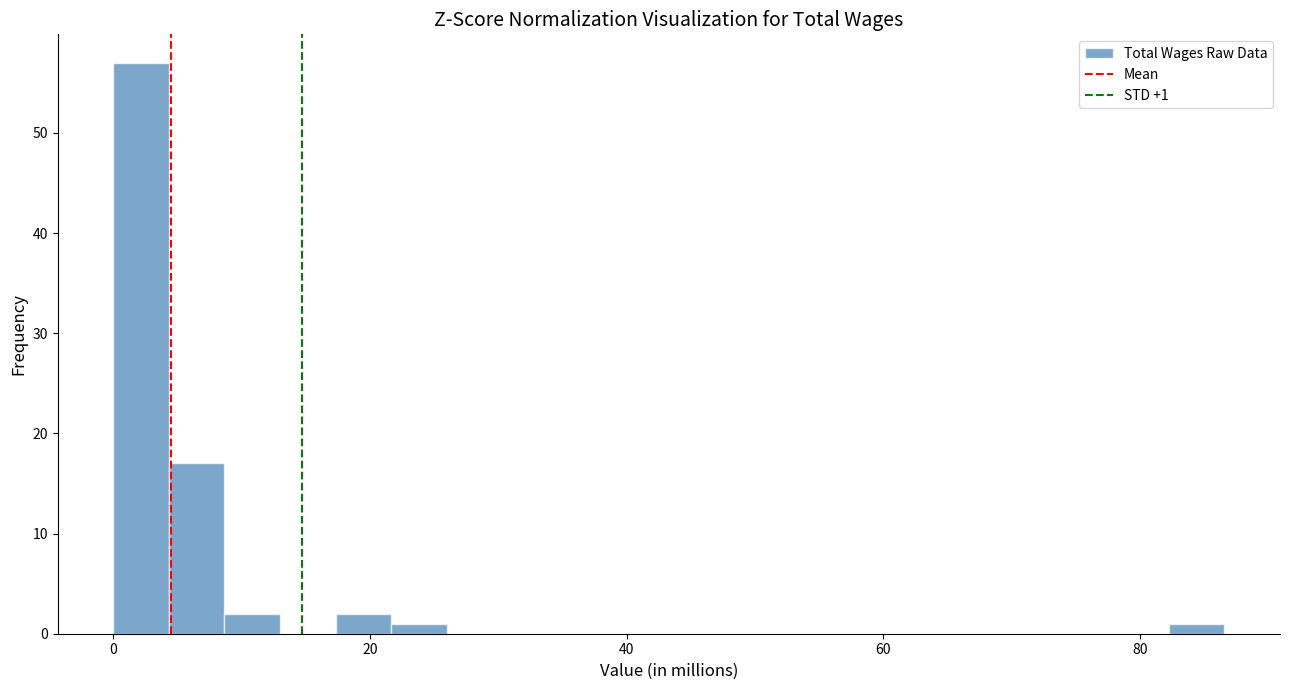

Around what value on the x-axis is the tallest bar? Give the approximate position of its centre, as read against the axis.

2